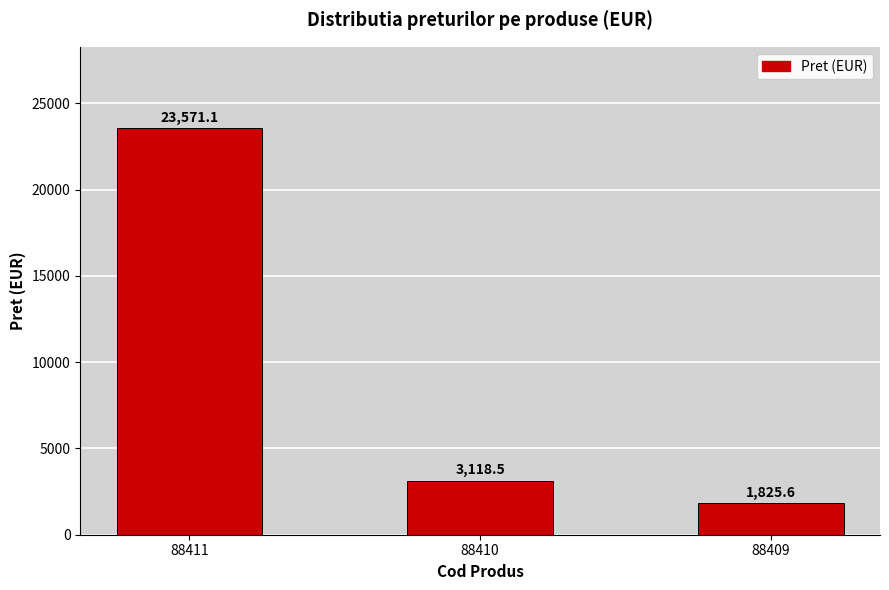

What is the sum of all values?

28515.2